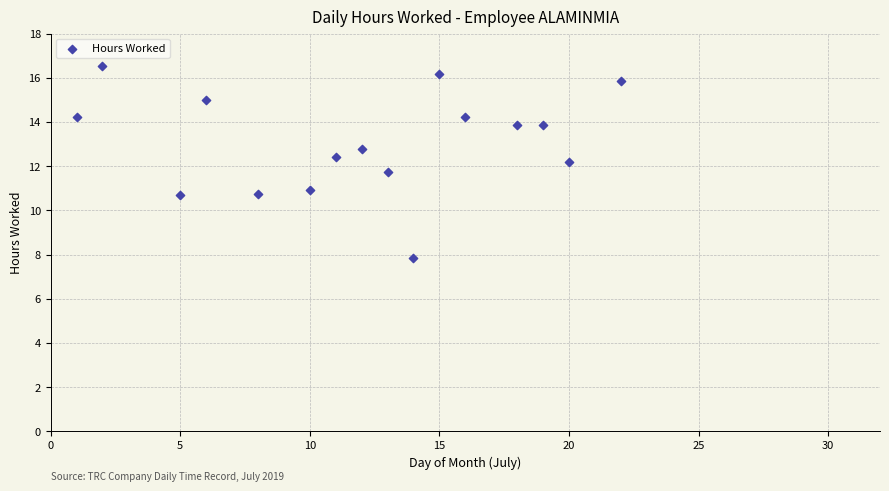

What is the range of Y values (max minus min)?

8.7